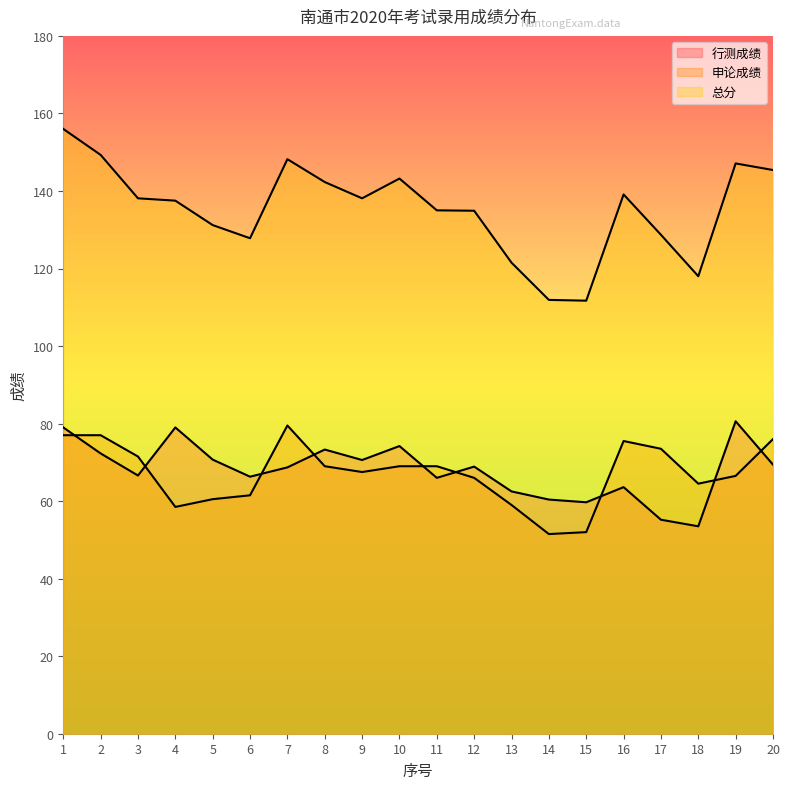

Reading left to right, list all the values displayed in this chart.

行测成绩: 1=79.0	2=72.3	3=66.6	4=79.0	5=70.7	6=66.3	7=68.7	8=73.3	9=70.6	10=74.2	11=66.0	12=68.9	13=62.5	14=60.4	15=59.7	16=63.6	17=55.2	18=53.5	19=80.6	20=69.4
申论成绩: 1=77.0	2=77.0	3=71.5	4=58.5	5=60.5	6=61.5	7=79.5	8=69.0	9=67.5	10=69.0	11=69.0	12=66.0	13=59.0	14=51.5	15=52.0	16=75.5	17=73.5	18=64.5	19=66.5	20=76.0
总分: 1=156.0	2=149.3	3=138.1	4=137.5	5=131.2	6=127.8	7=148.2	8=142.3	9=138.1	10=143.2	11=135.0	12=134.9	13=121.5	14=111.9	15=111.7	16=139.1	17=128.7	18=118.0	19=147.1	20=145.4